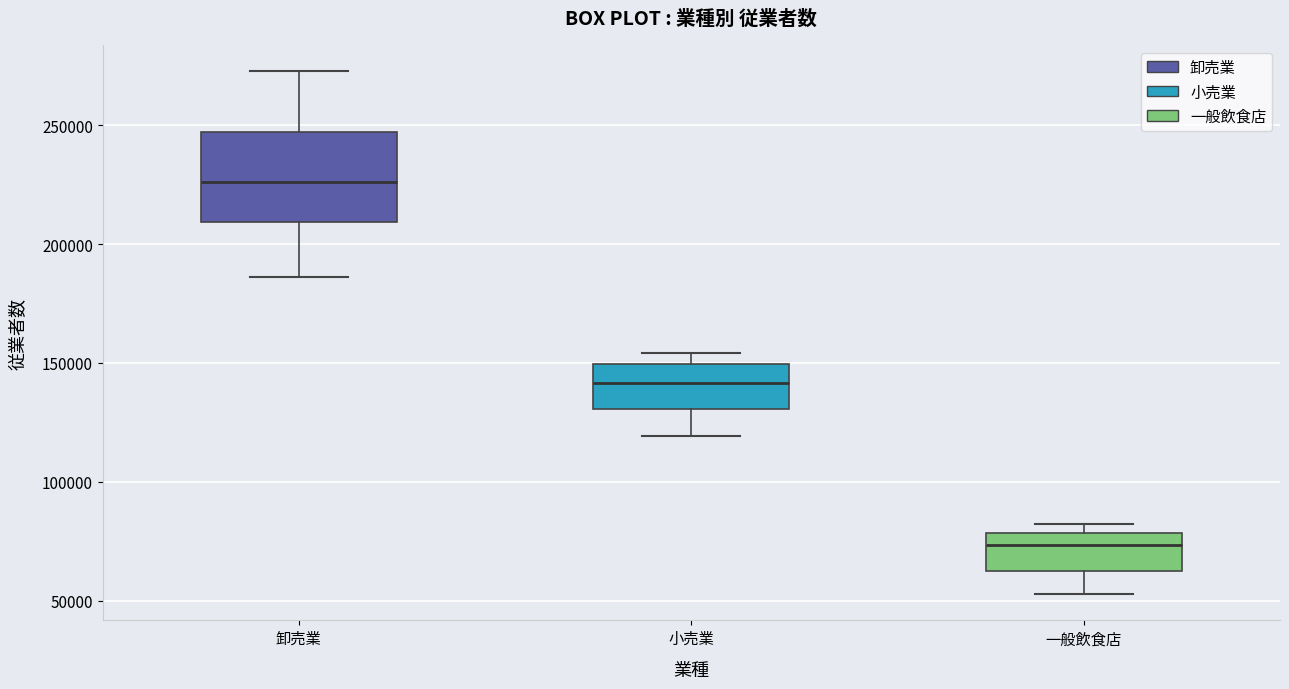

Which box has the lowest median line?

一般飲食店